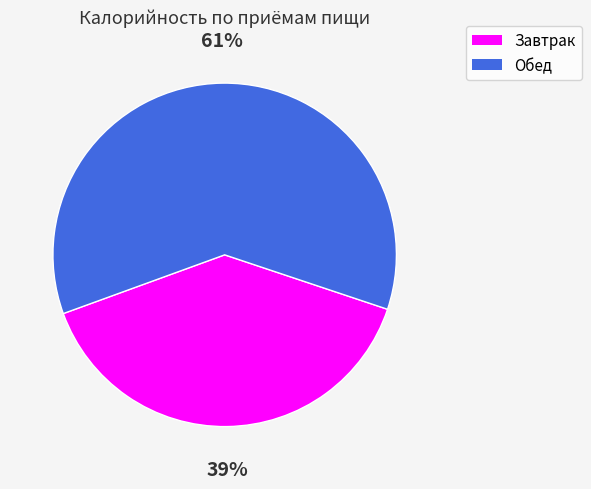

Rank the categories by value from lowest to highest.

Завтрак, Обед